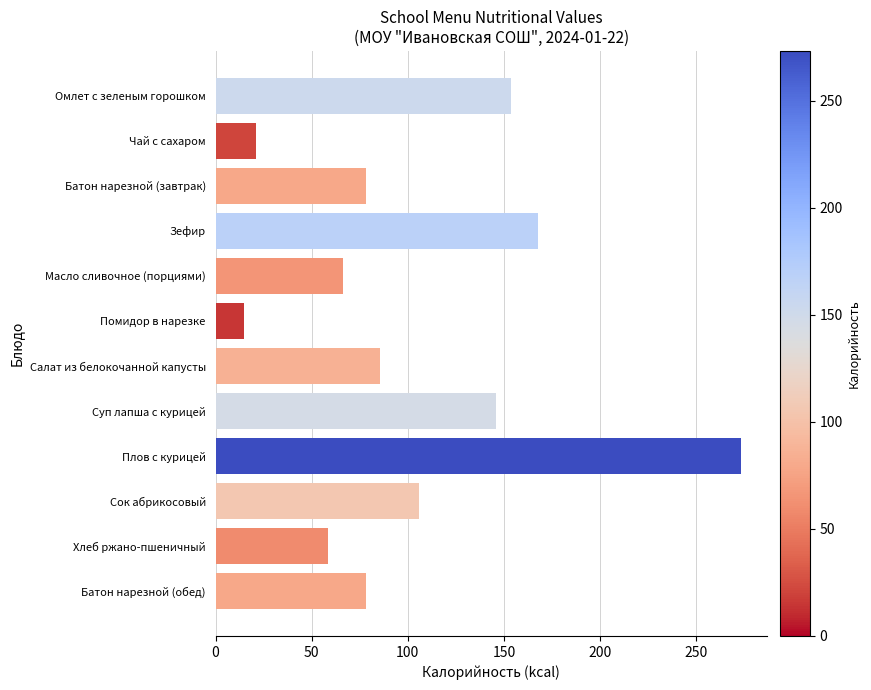

Approximately how many times larger is the value at Хлеб ржано-пшеничный compared to Масло сливочное (порциями)?

0.9